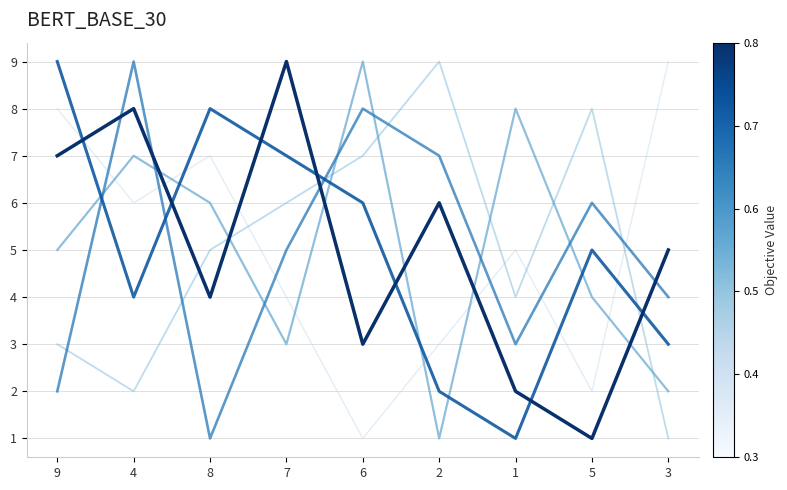

At which category is the sum across all series the highest?

4